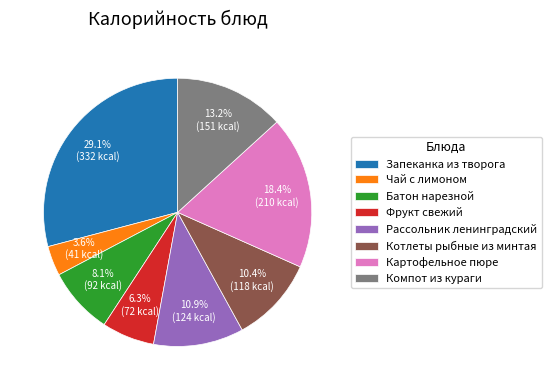

Between Картофельное пюре and Батон нарезной, which is larger?

Картофельное пюре